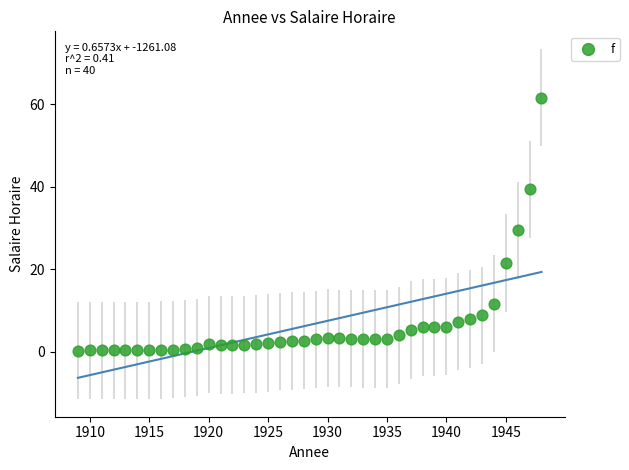

What is the range of Y values (max minus min)?

61.3